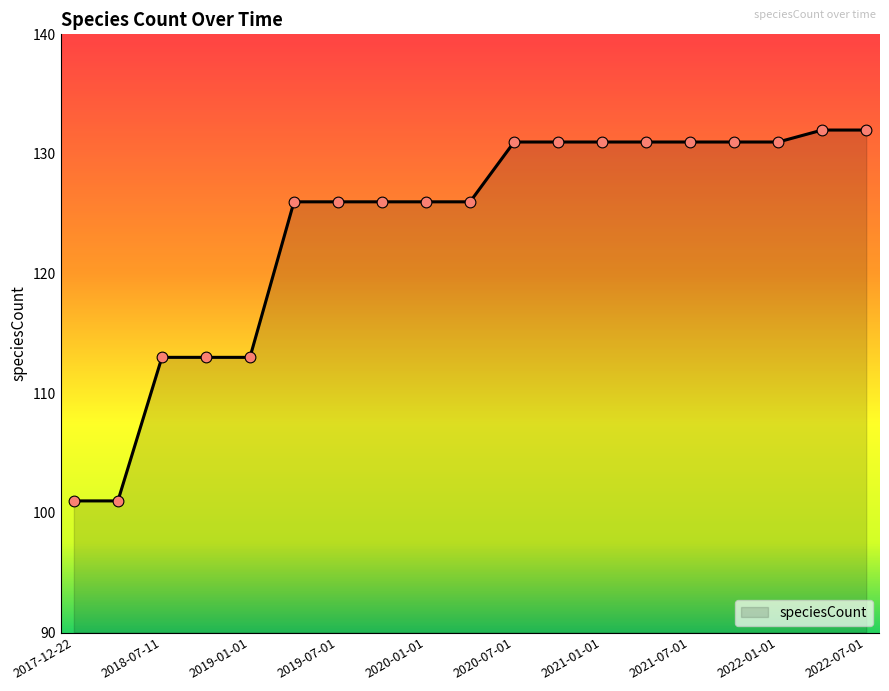

What is the smallest value displayed?

101